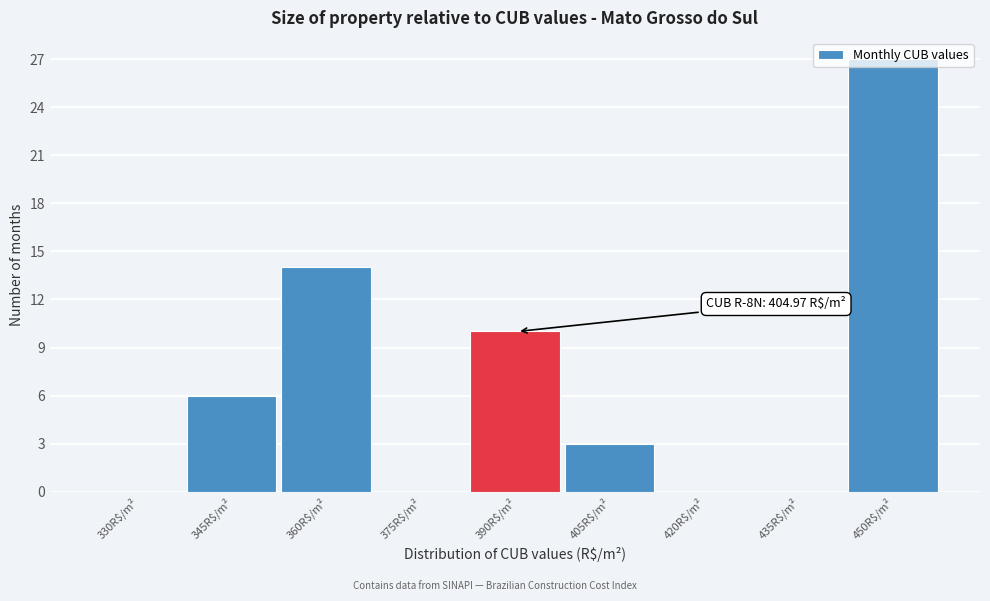

Is it true that the value at 420R$/m² is 0?

True